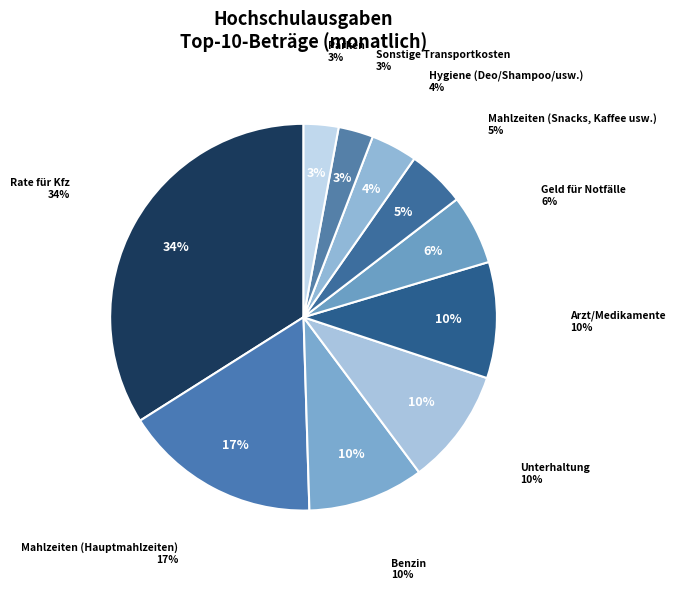

To the nearest percent, what is the difference between the Parken and Mahlzeiten (Hauptmahlzeiten) slice percentages?

14%